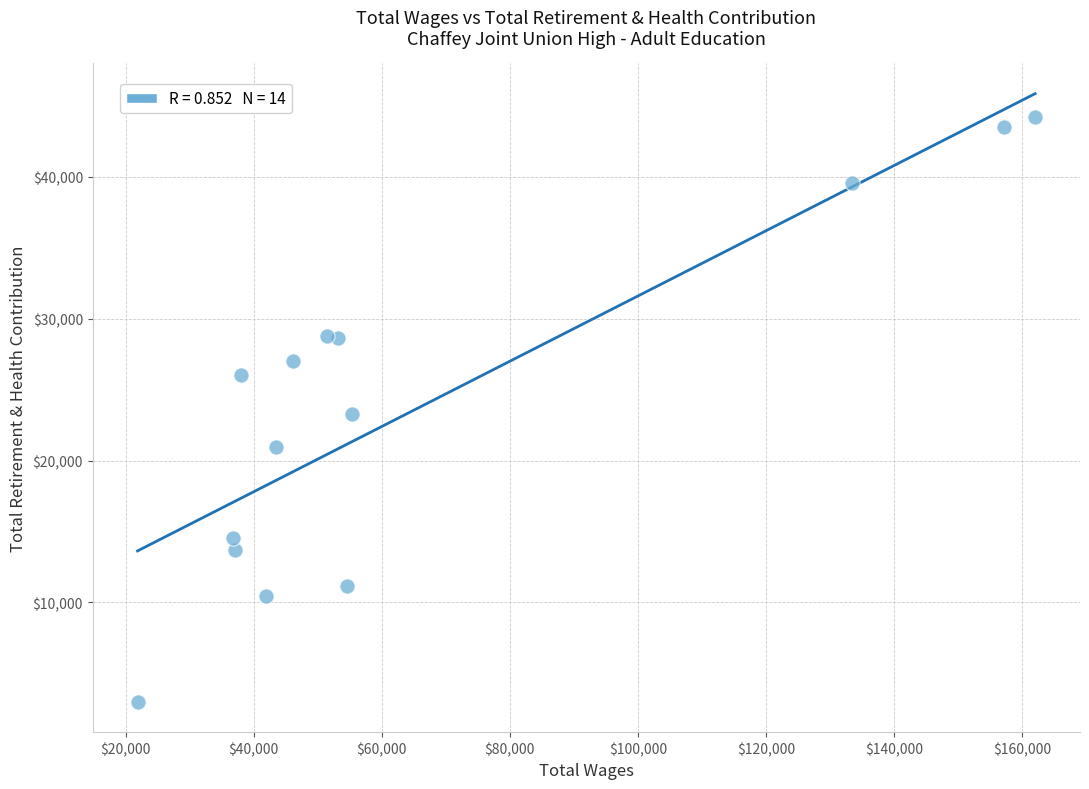

What is the range of X values (max minus min)?

140251